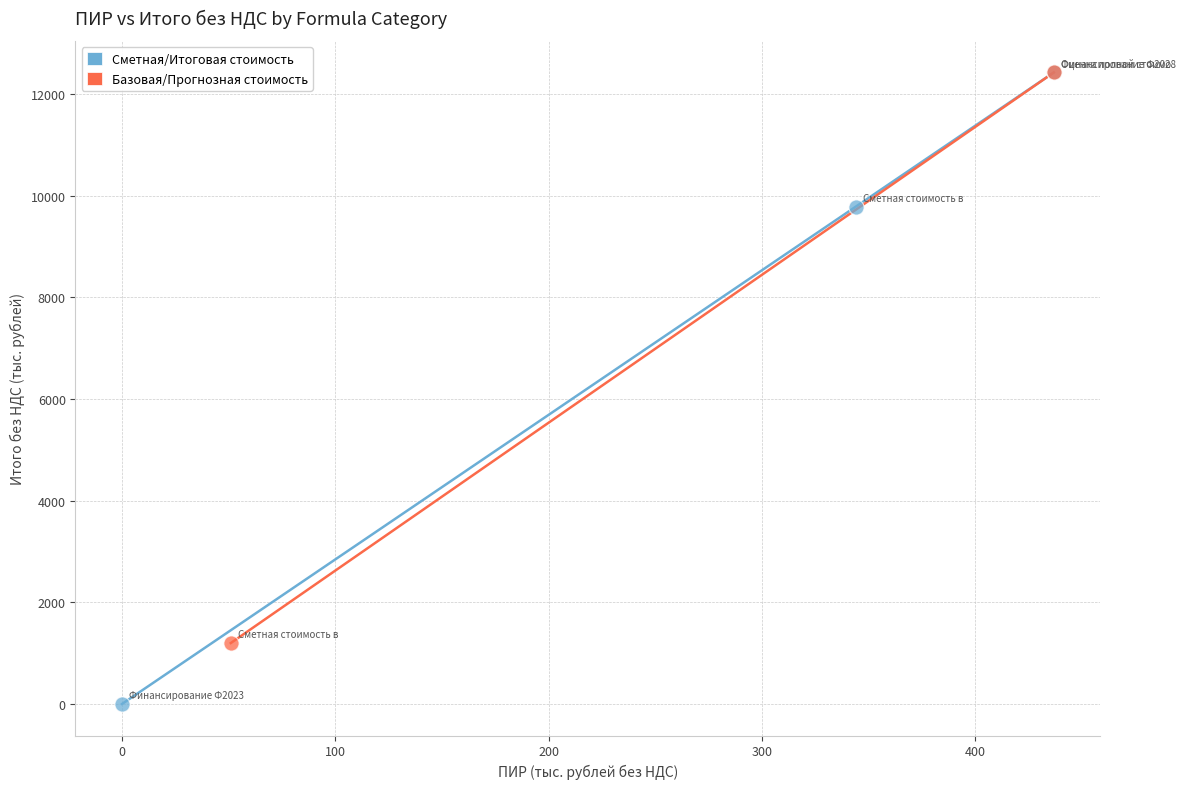

Which series has the widest spread of Y values?

Сметная/Итоговая стоимость